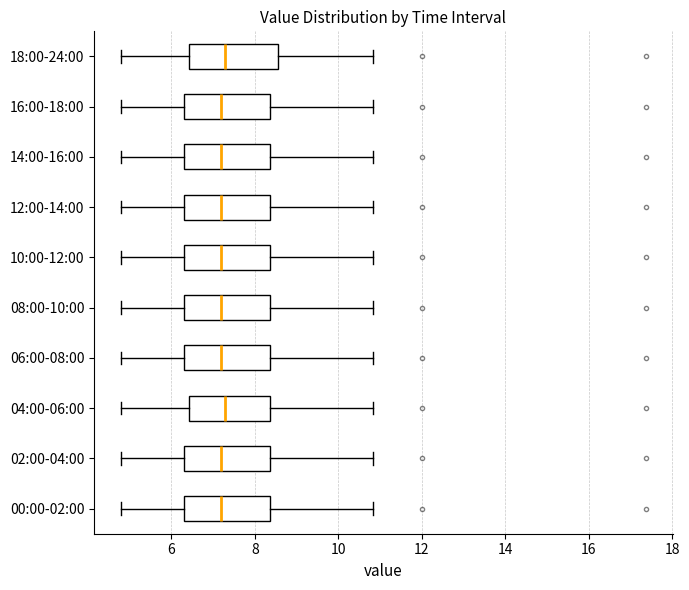

Where is the right edge of the box for 10:00-12:00 on the x-axis? The values are not printed on the chart, so give them approximately, as read against the axis.

8.4